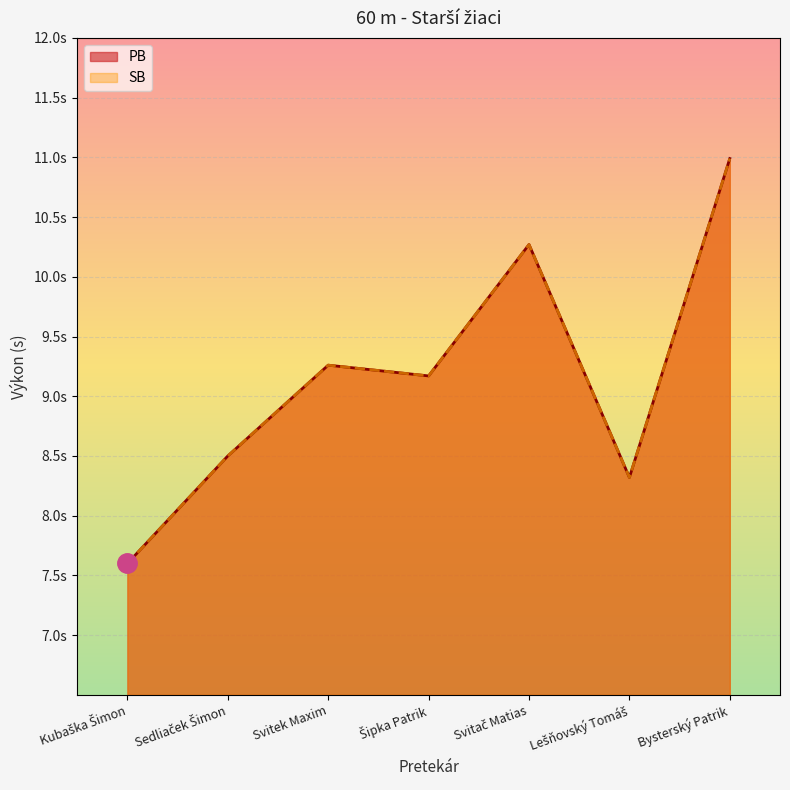

What is the approximate value of PB at Bysterský Patrik?

11.0